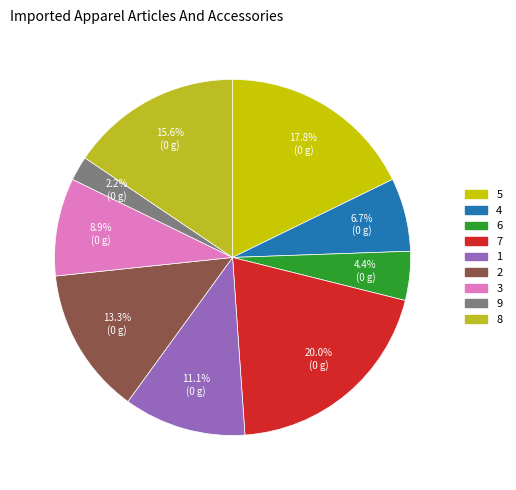

Is the sum of 8 and 6 greater than half?

No